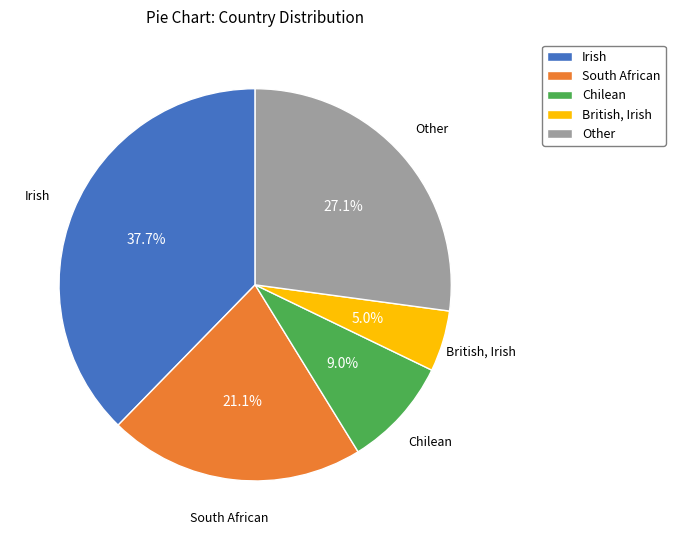

What is the smallest slice in the pie chart?

British, Irish